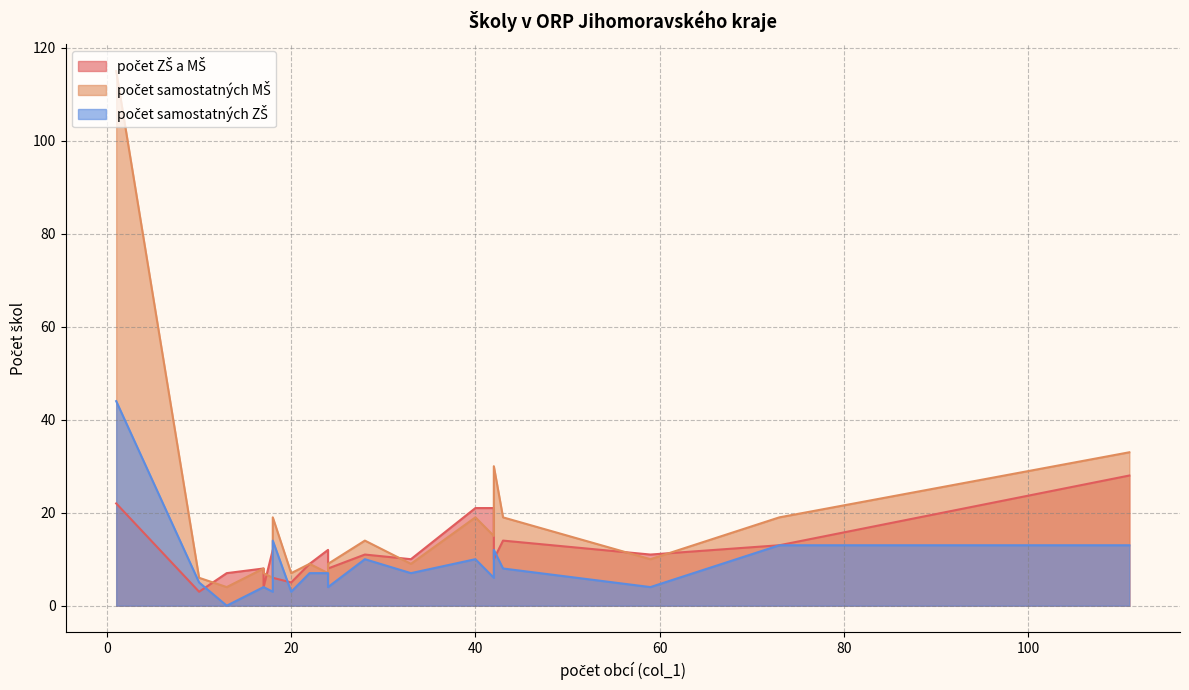

Does the chart display data point markers on the line(s)?

No